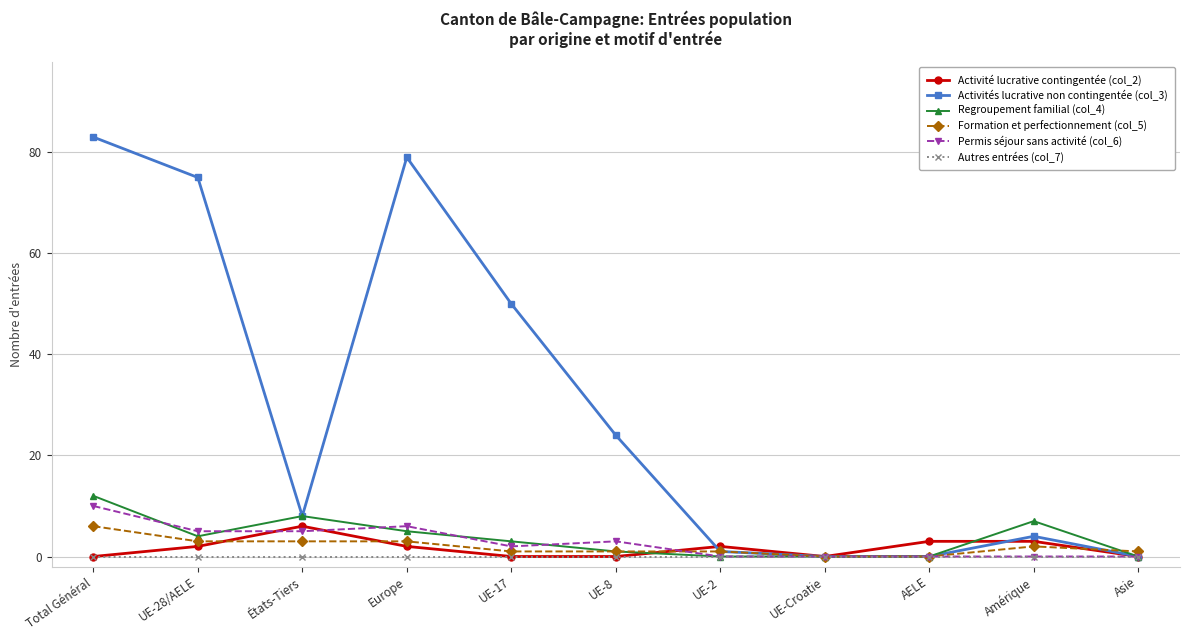

Is this an area chart (filled region under the line)?

No